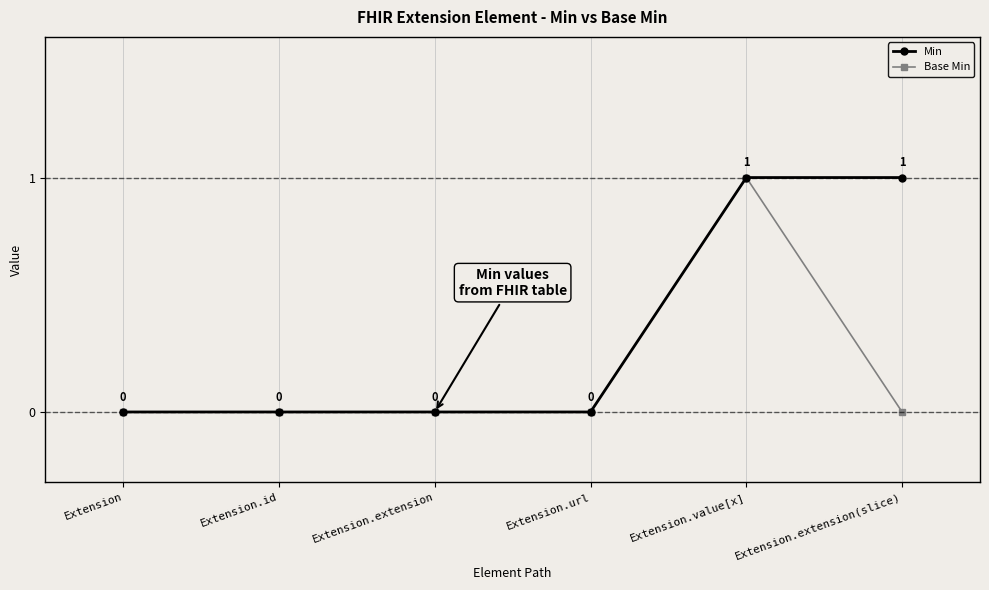

At Extension.extension(slice), list the series in order from largest to smallest.

Min, Base Min